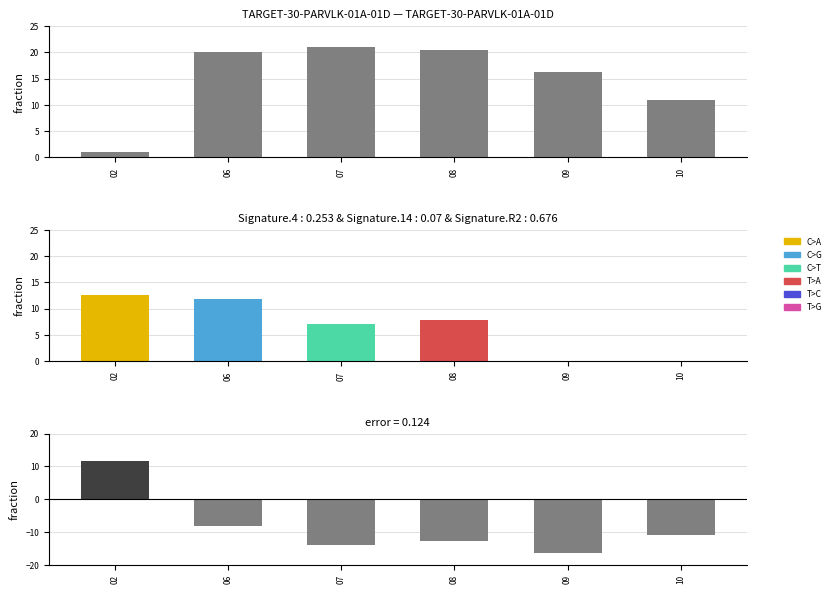

Reading left to right, extract all data points from this chart.

Temperature: 0.9	20.0	21.0	20.4	16.2	11.0
error: 11.7	-8.2	-13.8	-12.6	-16.2	-11.0